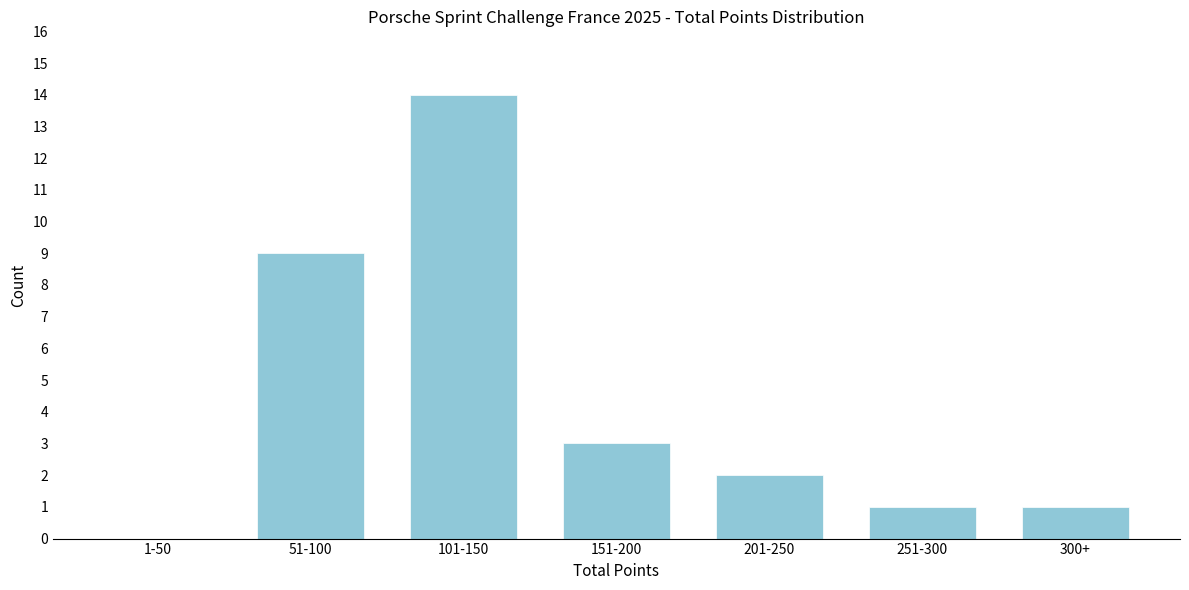

Reading left to right, transcribe all the data shown in this chart.

1-50=0	51-100=9	101-150=14	151-200=3	201-250=2	251-300=1	300+=1